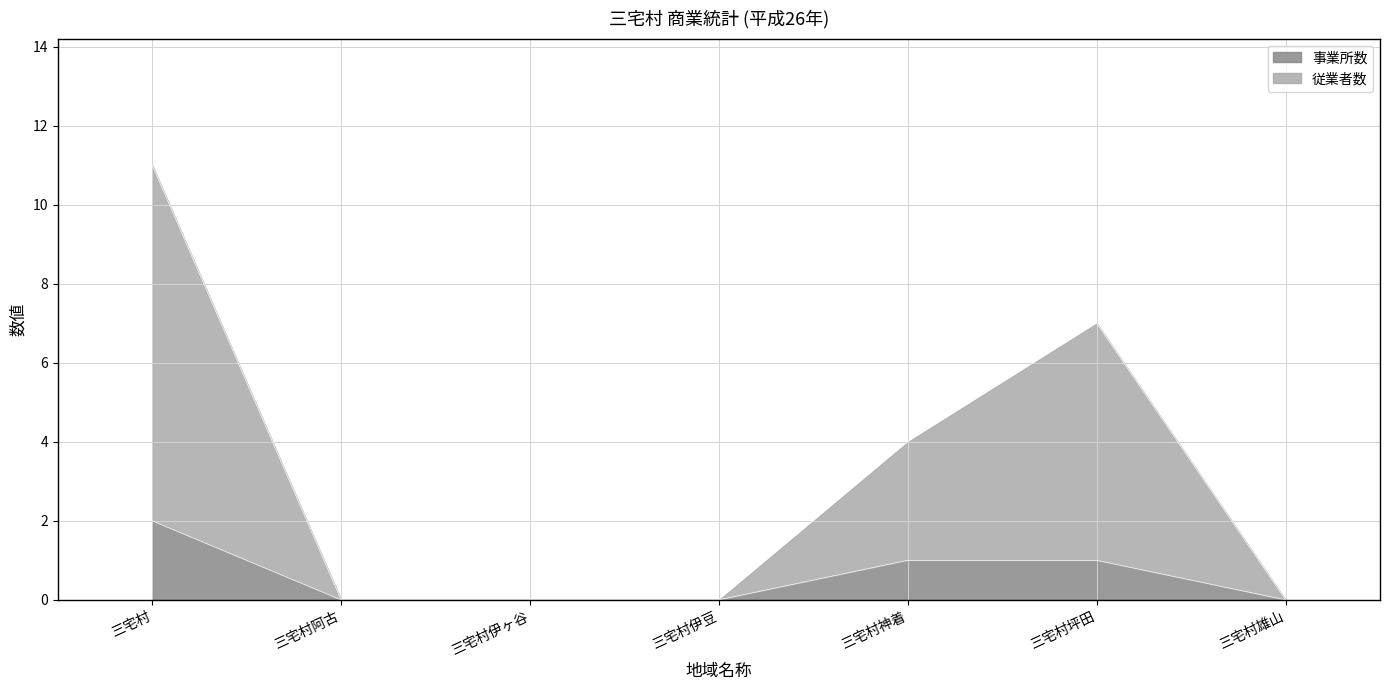

The 従業者数 series shows 2 at 三宅村神着. True or false?

False